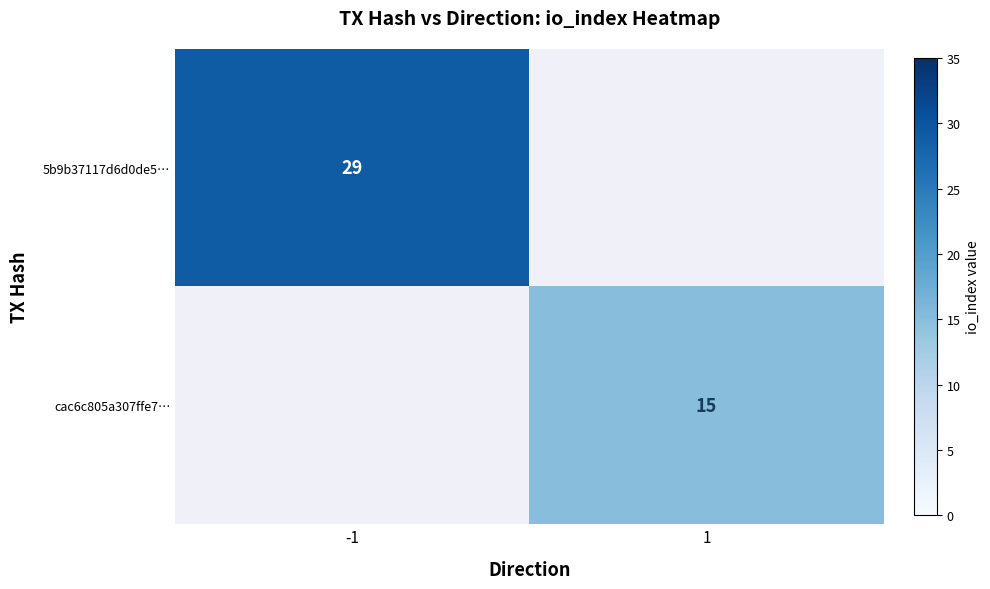

Which category has the lowest value across all series?

1